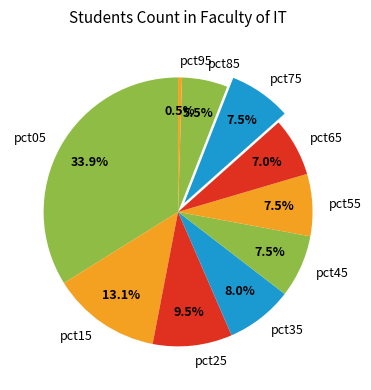

How many slices are in this pie chart?

10